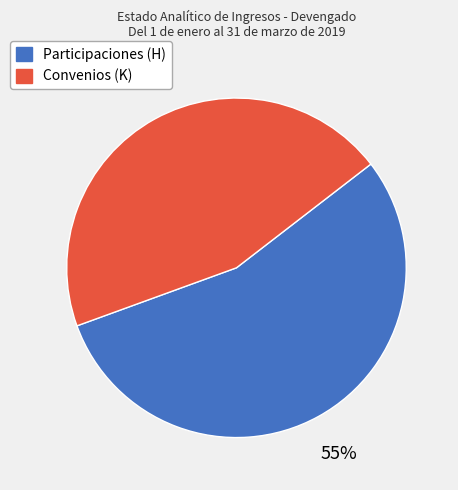

Is the sum of Convenios (K) and Participaciones (H) greater than half?

Yes